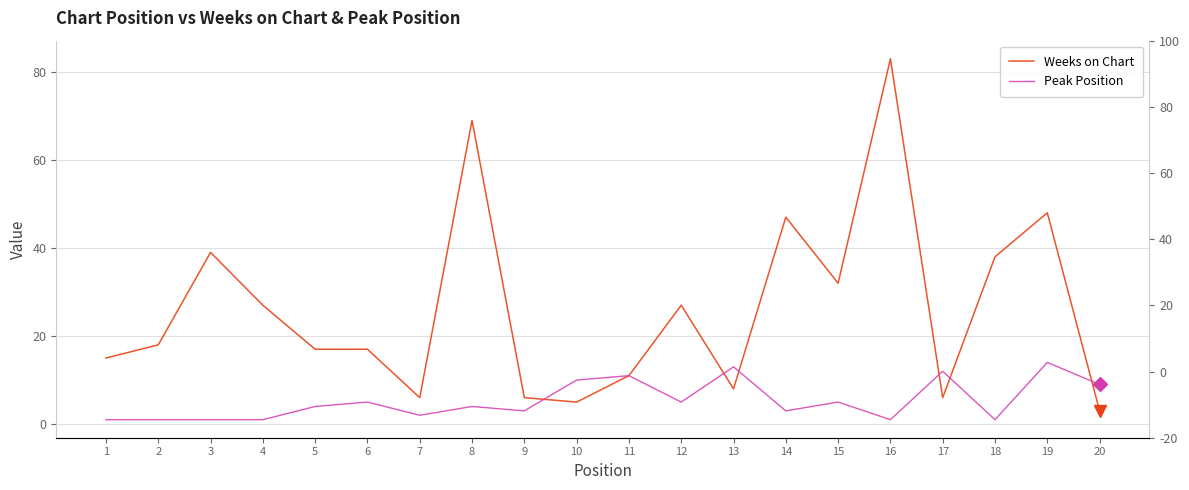

Between 14 and 9, which is larger?

14